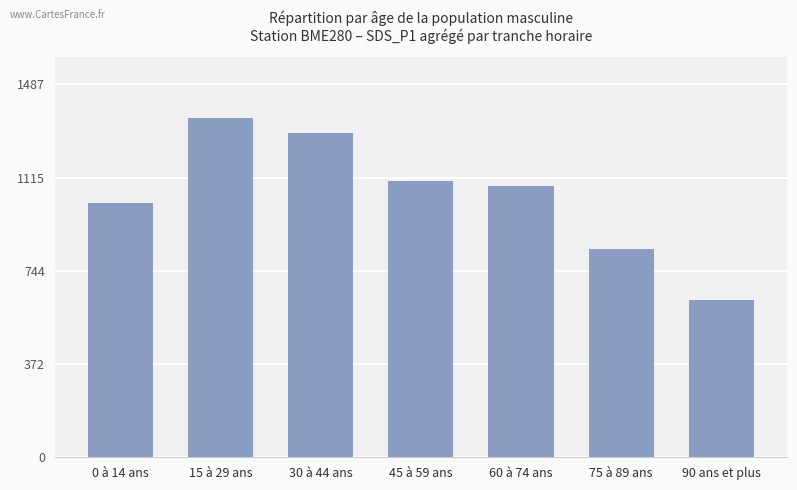

Rank the categories by value from lowest to highest.

90 ans et plus, 75 à 89 ans, 0 à 14 ans, 60 à 74 ans, 45 à 59 ans, 30 à 44 ans, 15 à 29 ans